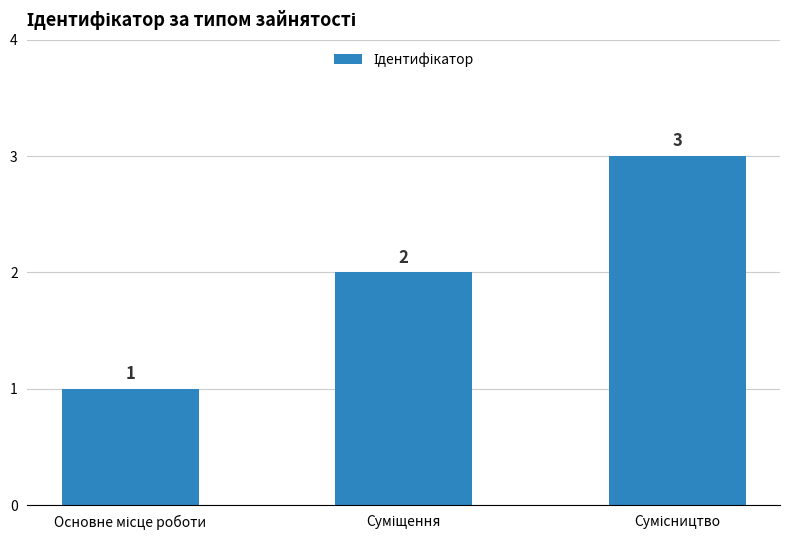

What is the value of the 1st bar from the left?

1